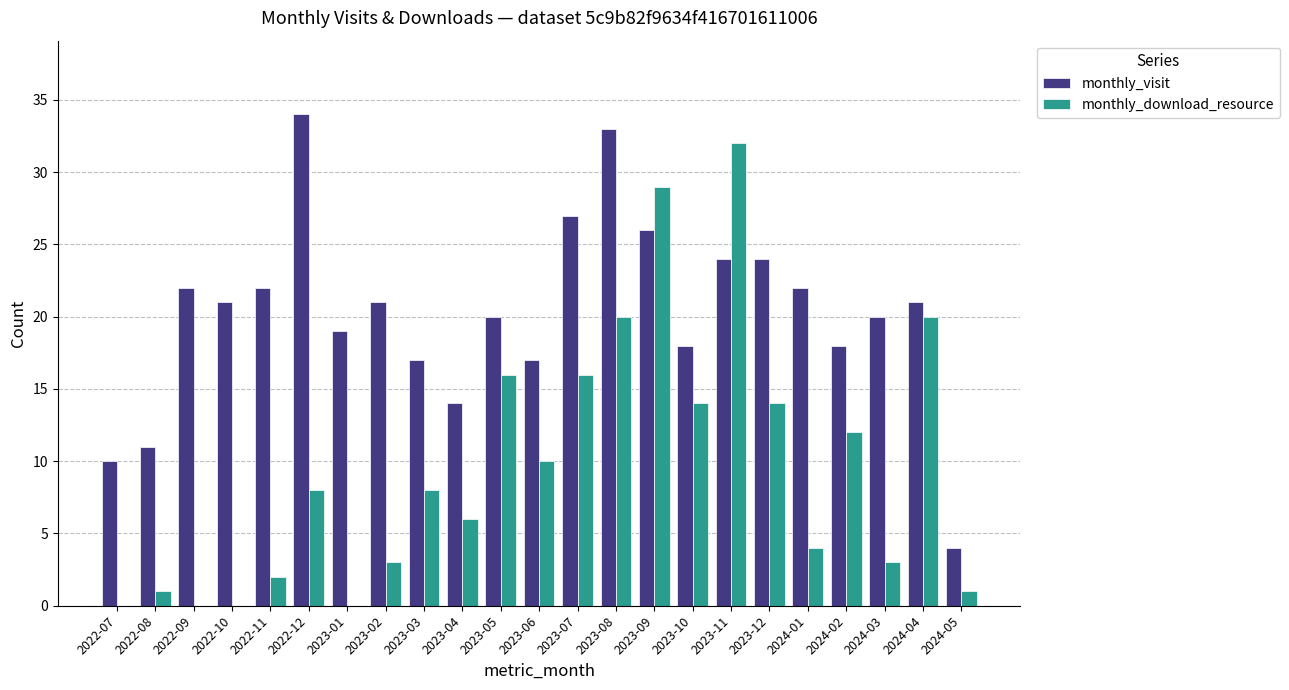

Where does the monthly_visit series first go above 21?

2022-09